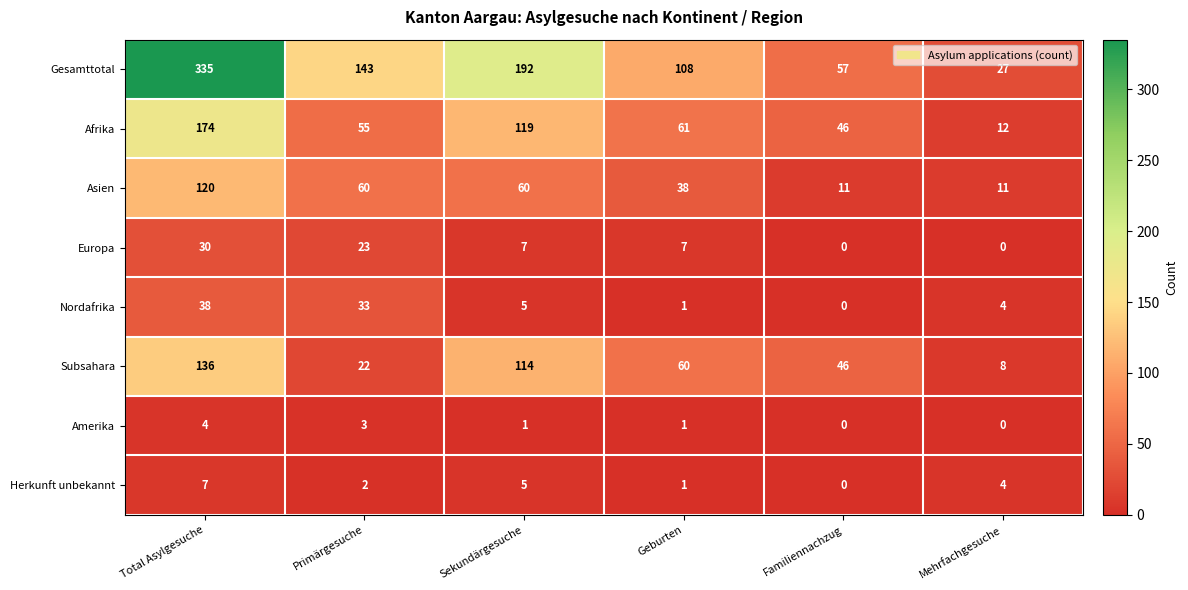

What is the approximate value of Herkunft unbekannt at Mehrfachgesuche?

4